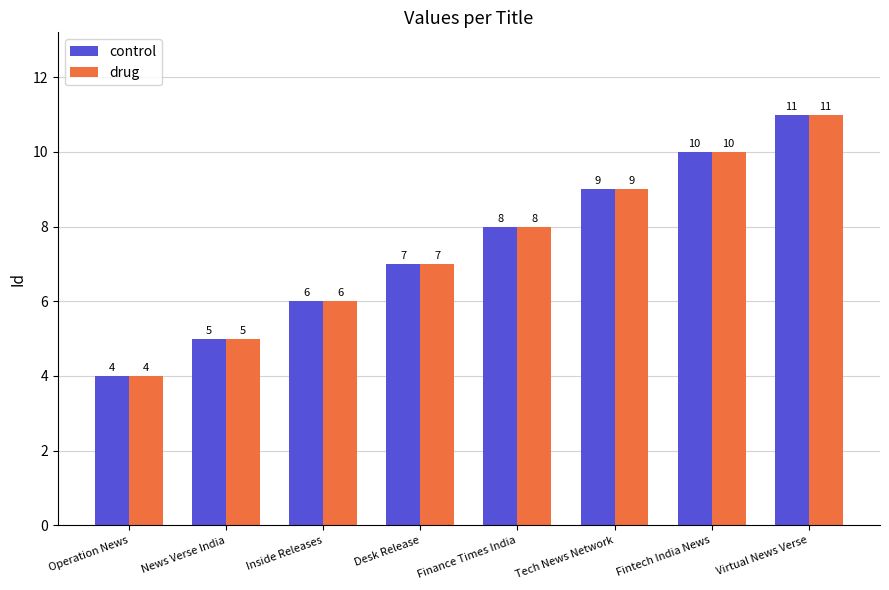

What position from the left is News Verse India?

2